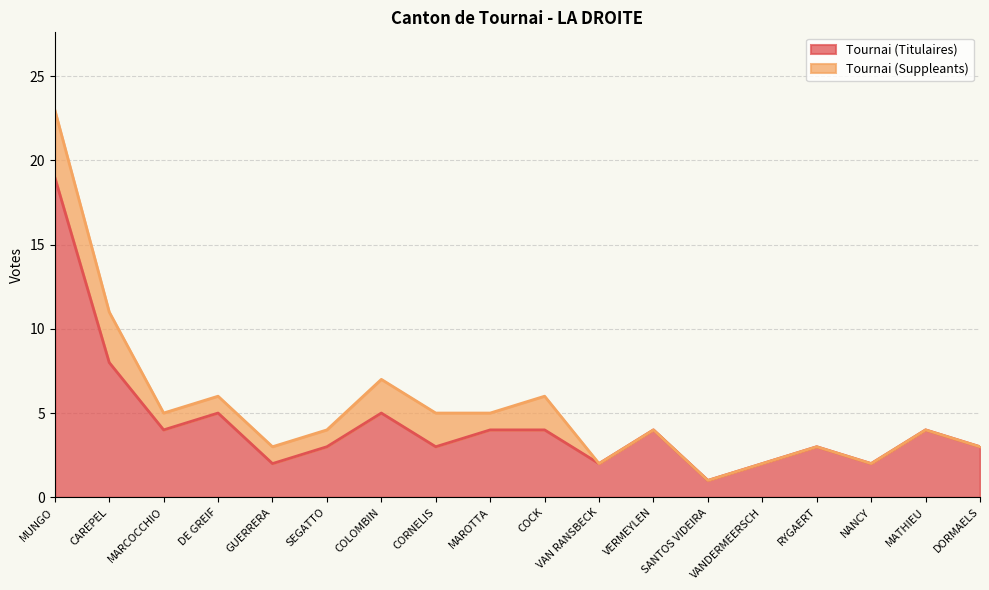

What is the change in value from CAREPEL to SANTOS VIDEIRA?

-7